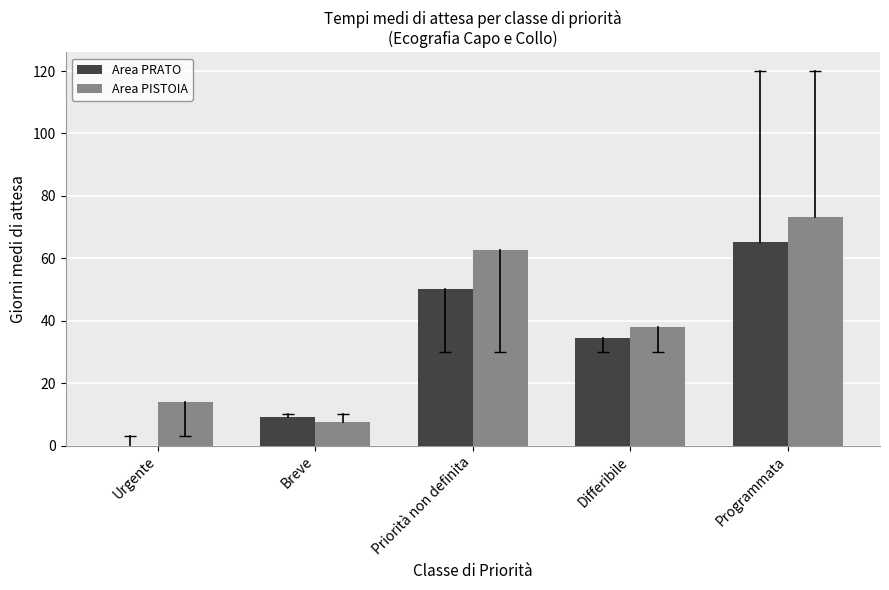

What is the sum of all Area PISTOIA values?

195.6